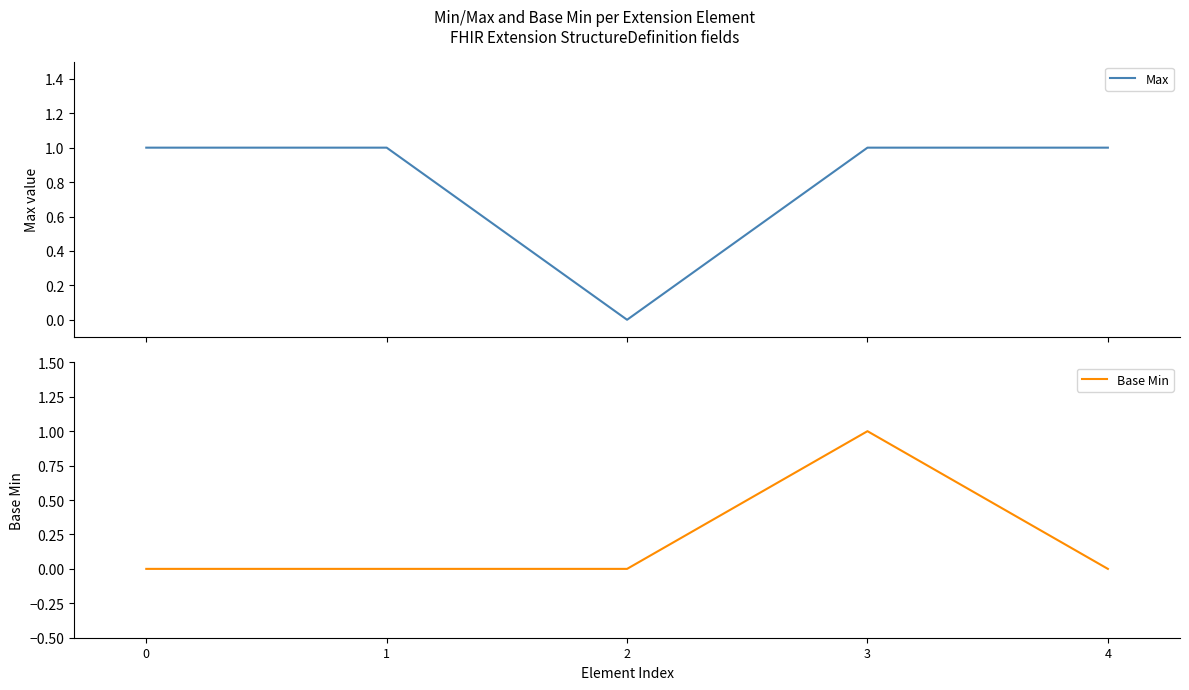

How many categories are shown in the chart?

5